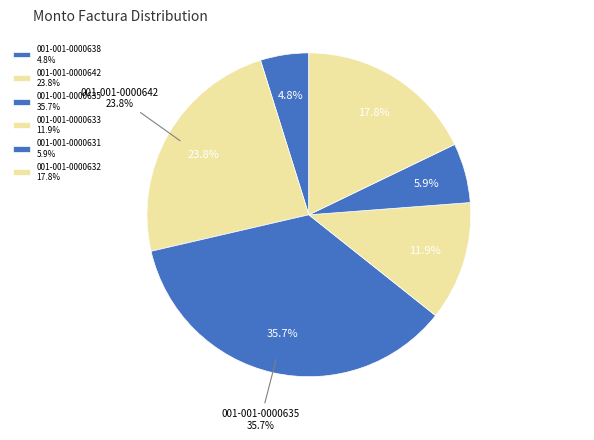

Does 001-001-0000632 represent more than half of the total?

No